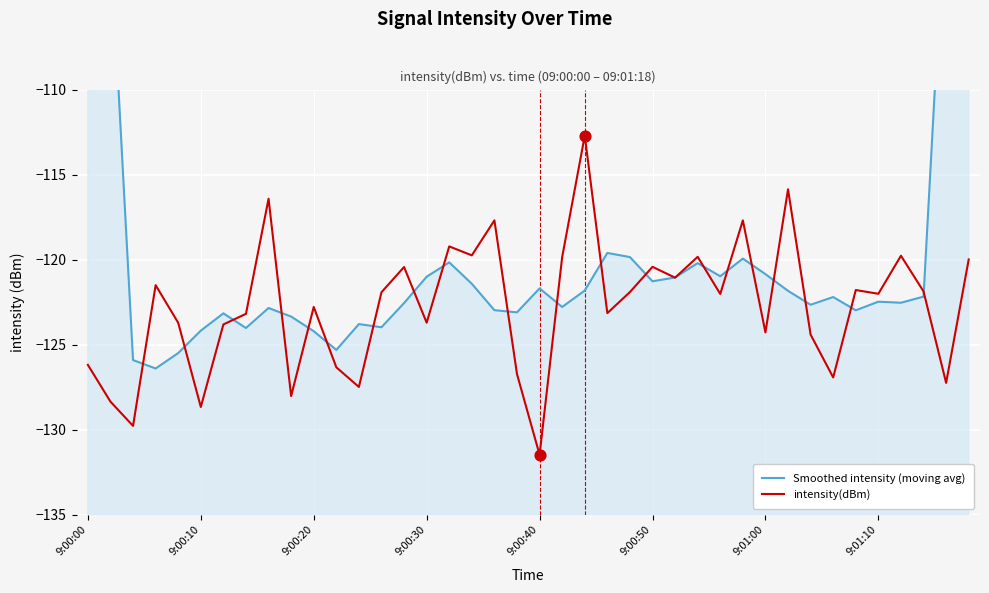

What are all the series names shown in the legend?

Smoothed intensity (moving avg), intensity(dBm)